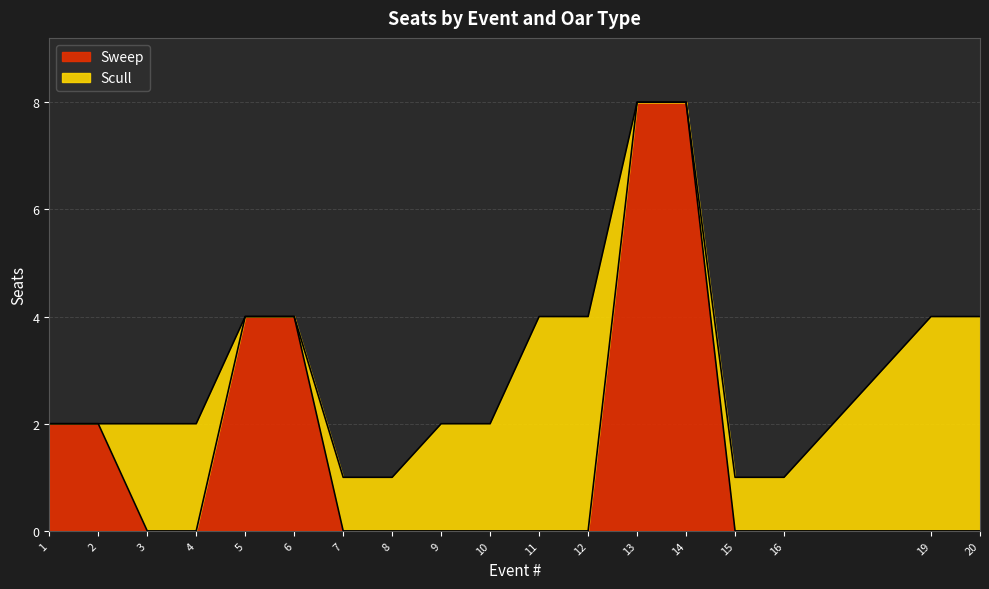

Does the chart have visible grid lines?

Yes